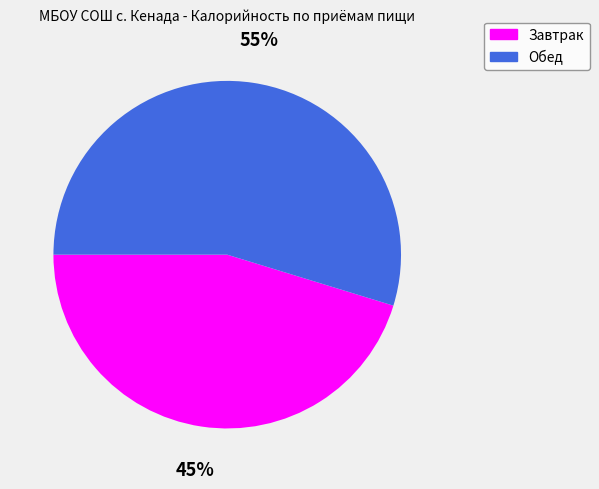

What is the majority slice?

Обед